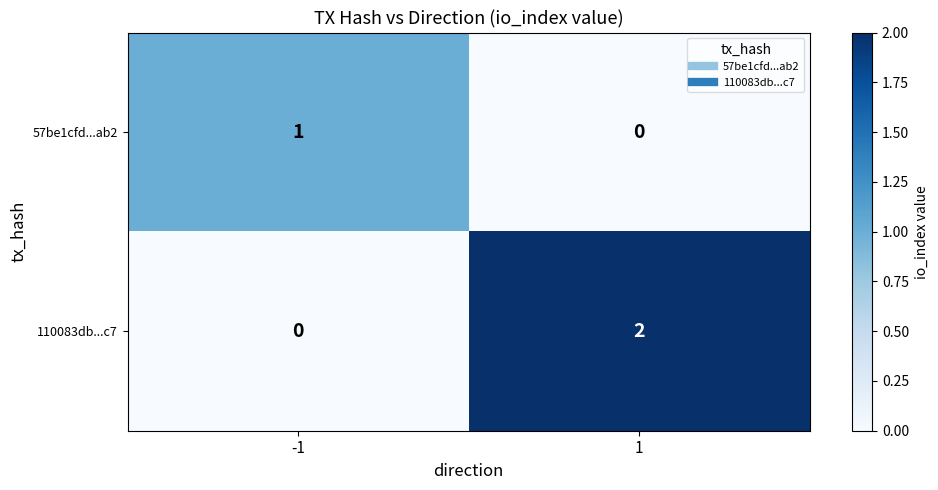

Which series changed the most between -1 and 1?

110083db...c7